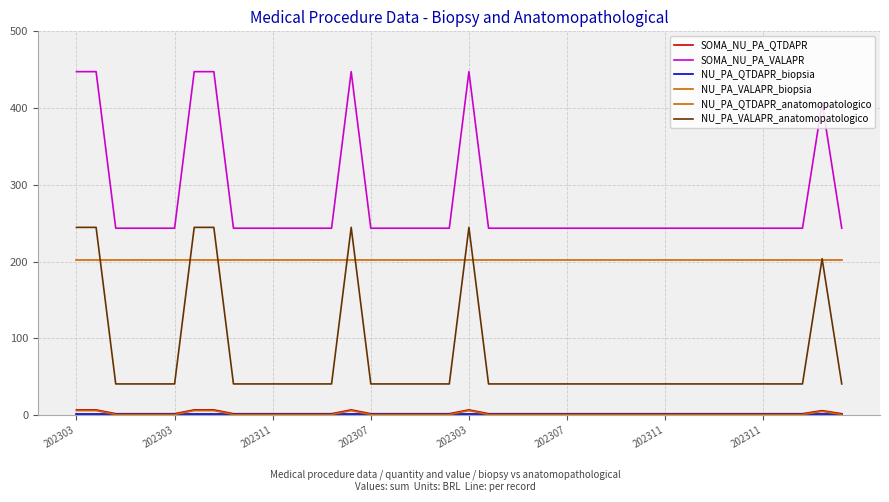

What is the average value of the NU_PA_QTDAPR_biopsia series?

1.0